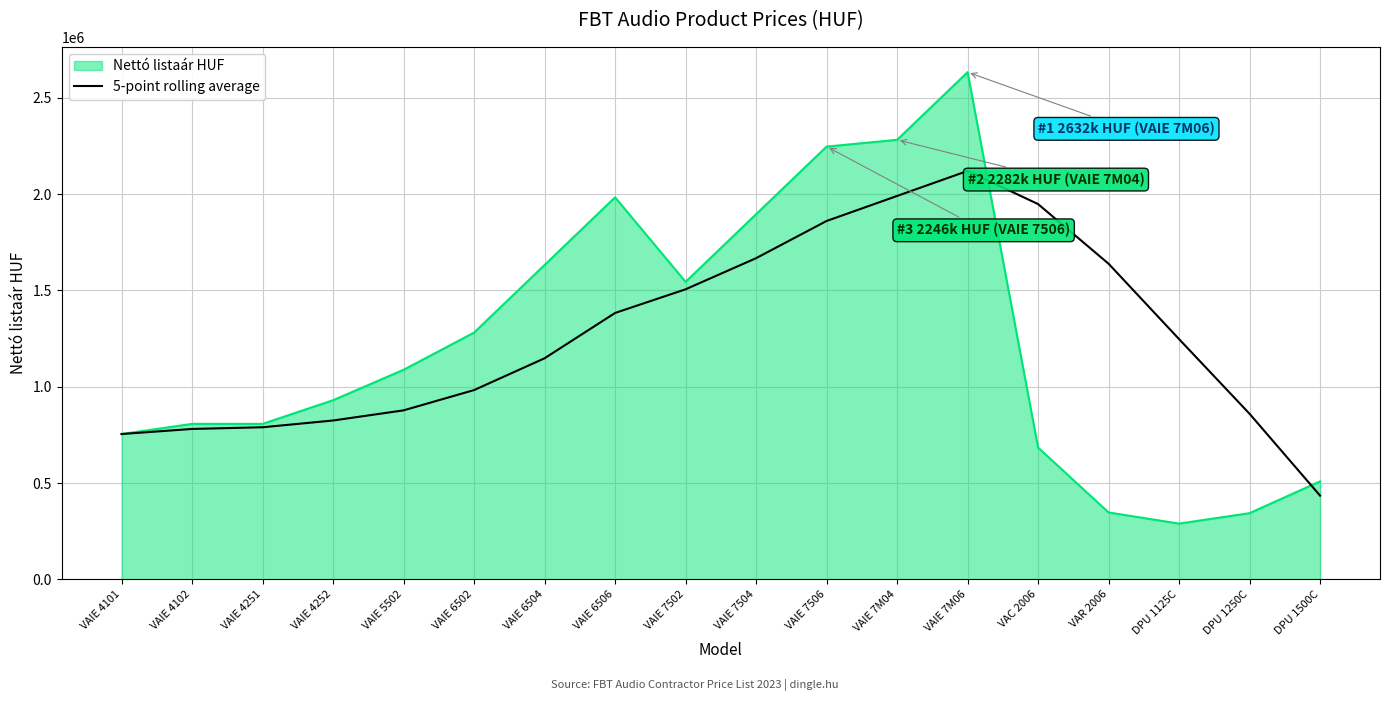

List the series in order of their peak value, highest first.

Nettó listaár HUF, 5-point rolling average